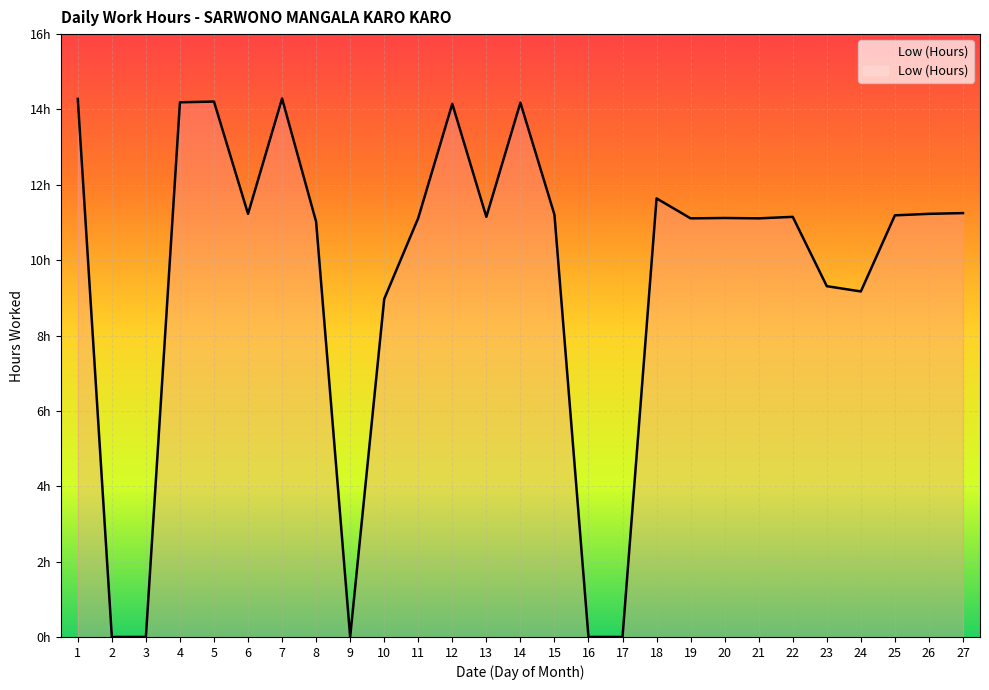

Is it true that the value at 16 is -8.7?

False